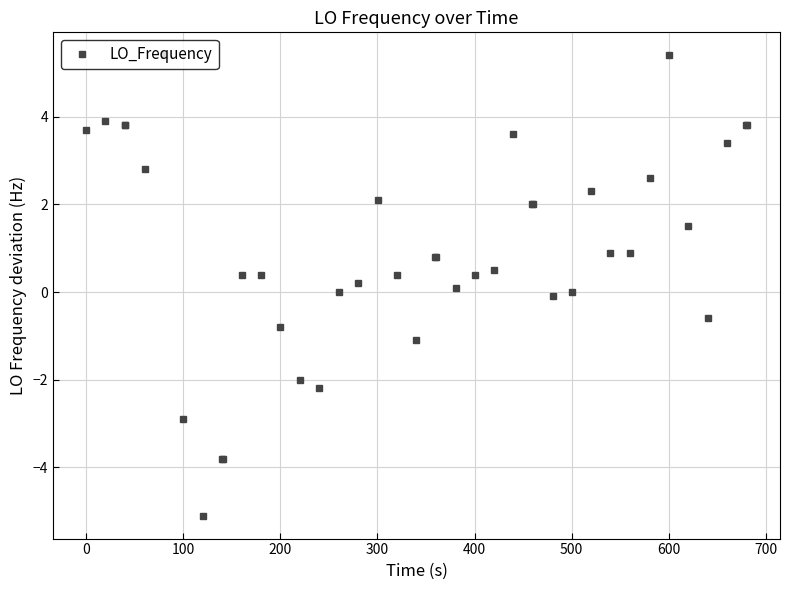

What is the value of the 10th point from the left?

-3.8